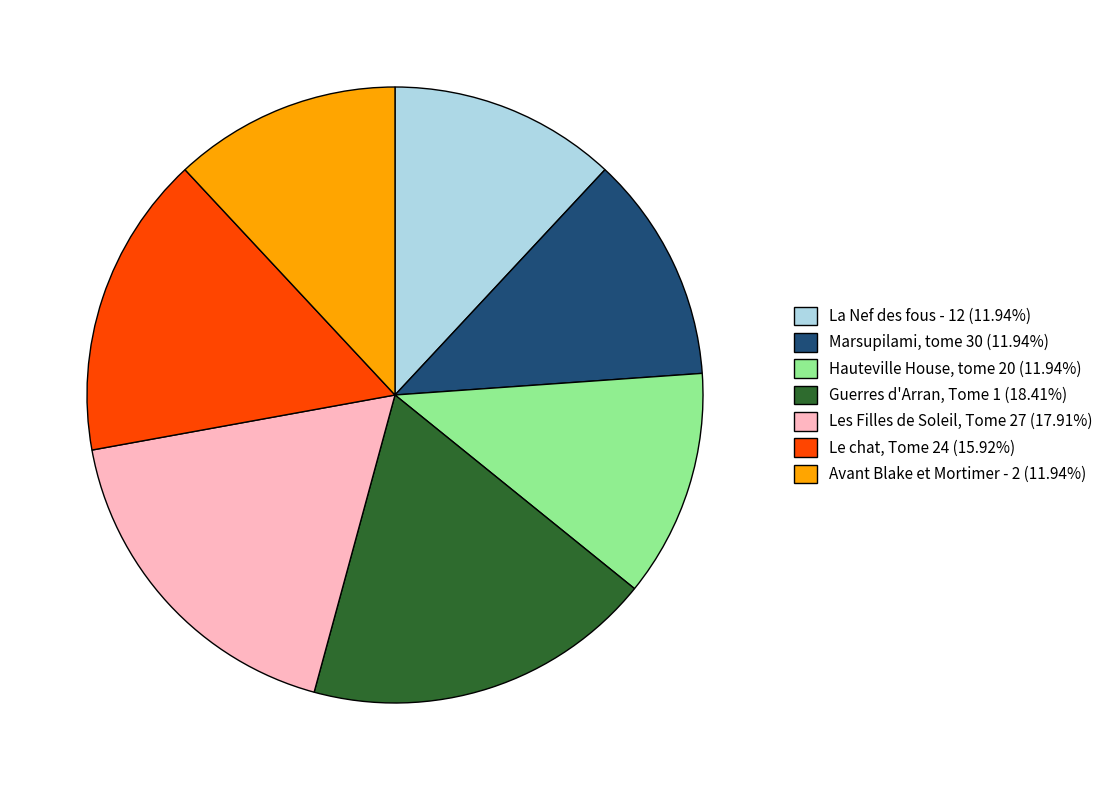

Is there any slice that represents more than half of the pie?

No